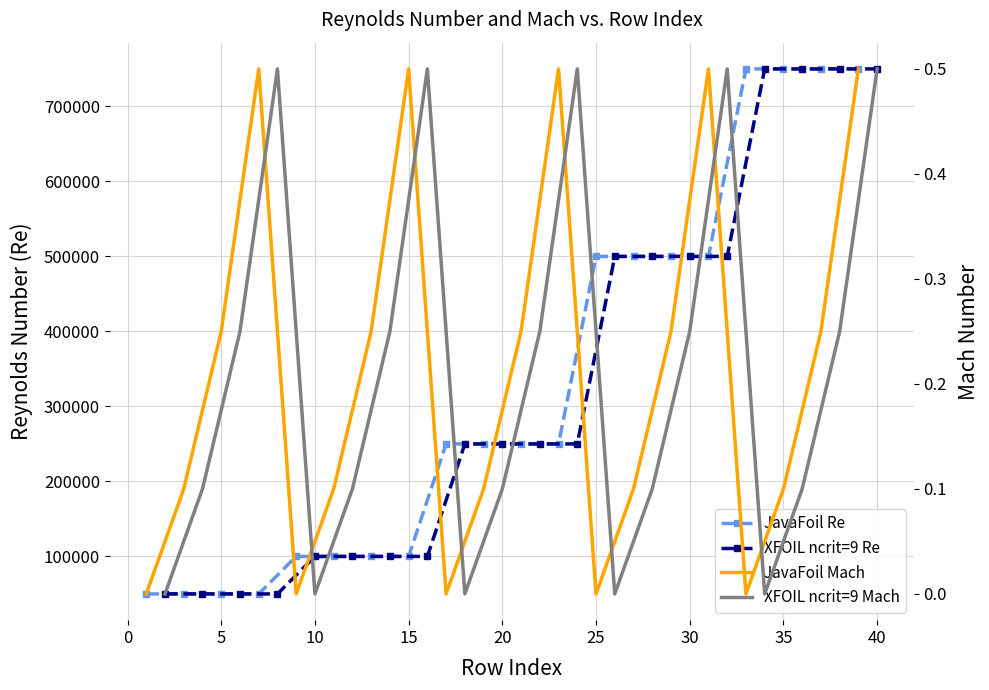

What is the average value of the XFOIL ncrit=9 Mach series?

0.2